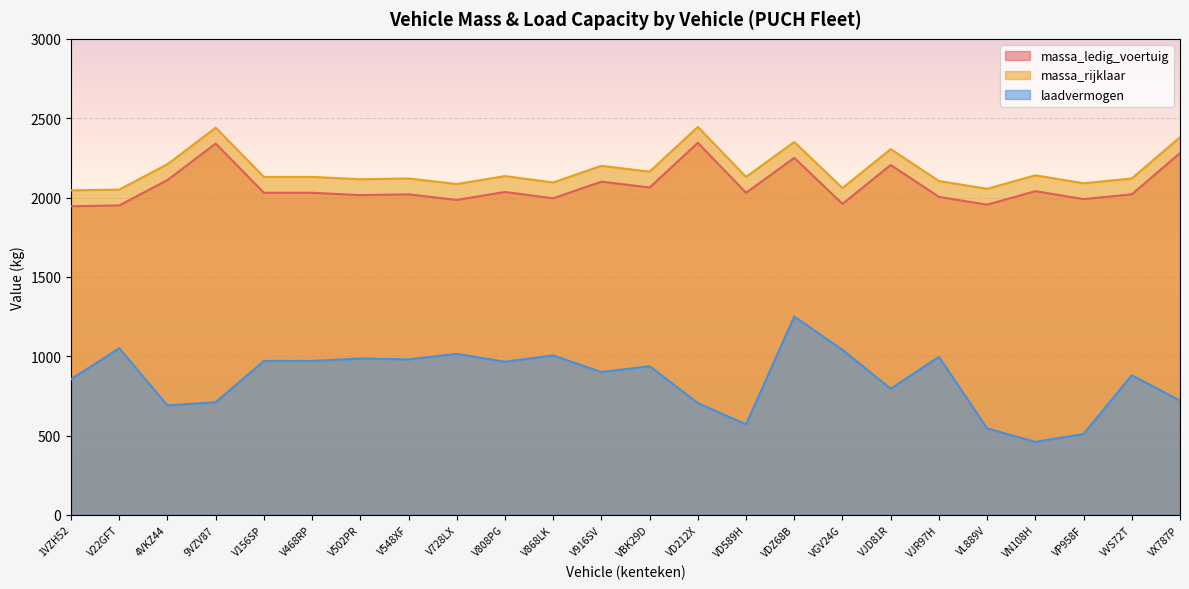

Which label corresponds to the smallest value in the chart?

VN108H